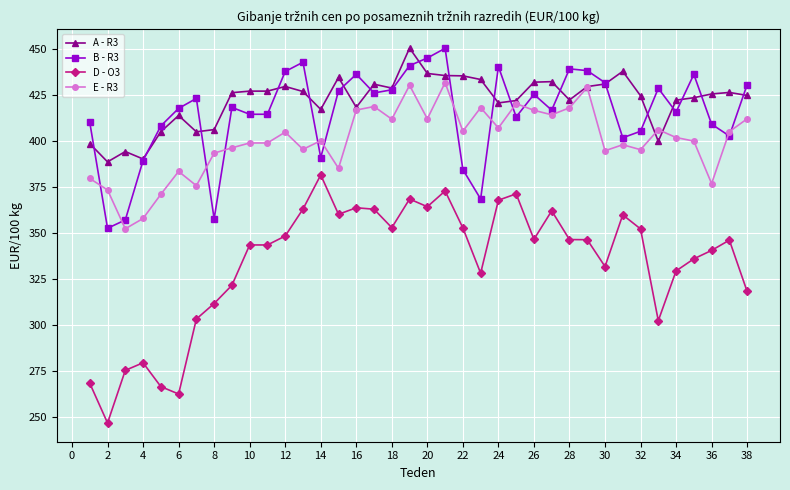

Does the chart have visible grid lines?

Yes